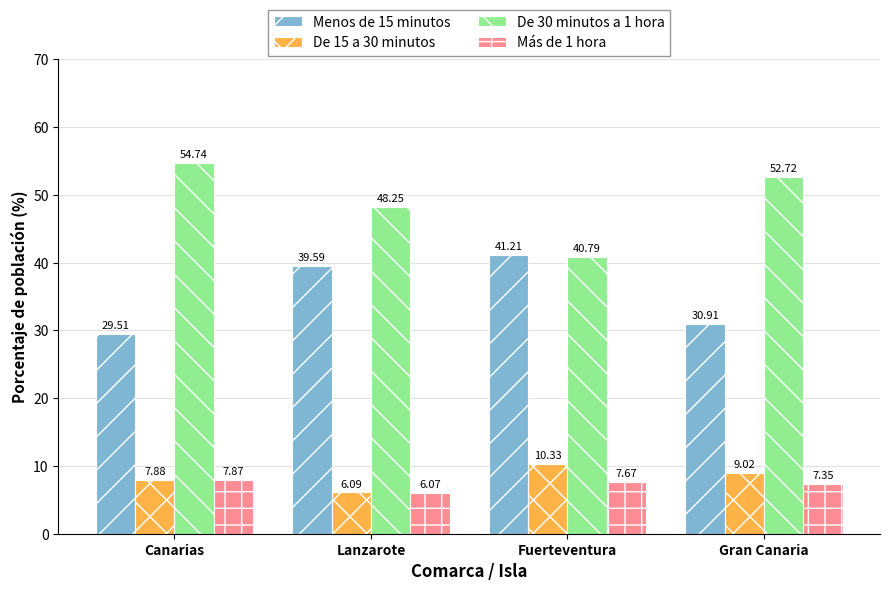

Which series has the largest range (max minus min)?

De 30 minutos a 1 hora